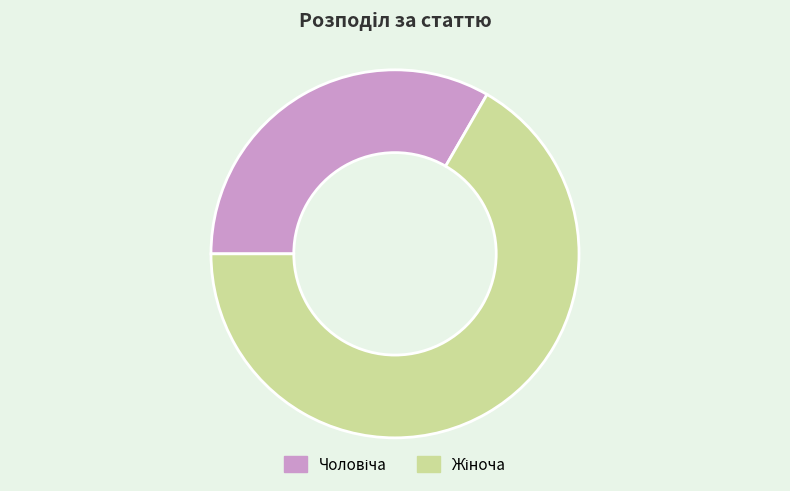

Is there any slice that represents more than half of the pie?

Yes